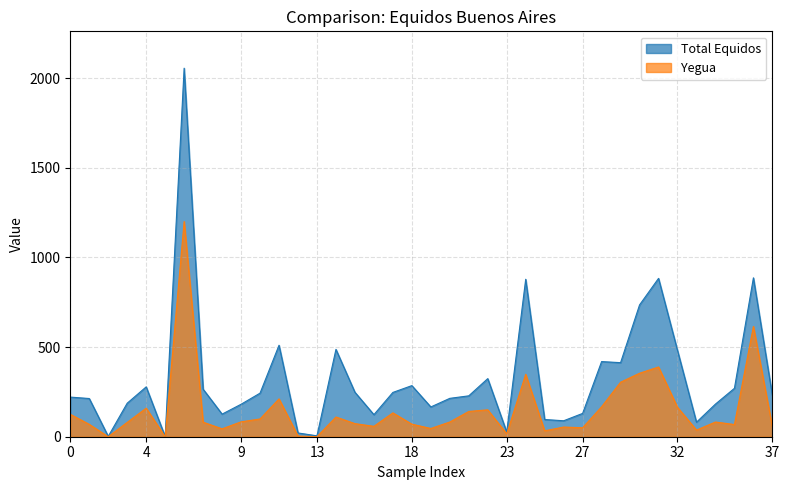

List the series in order of their overall mean, lowest first.

Yegua, Total Equidos